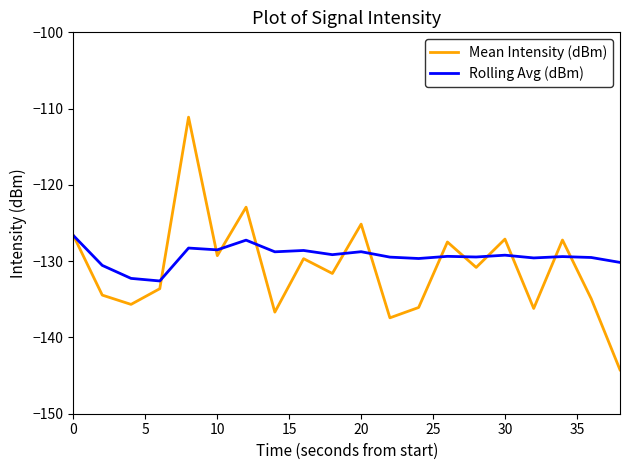

Which series has the largest total across all categories?

Rolling Avg (dBm)